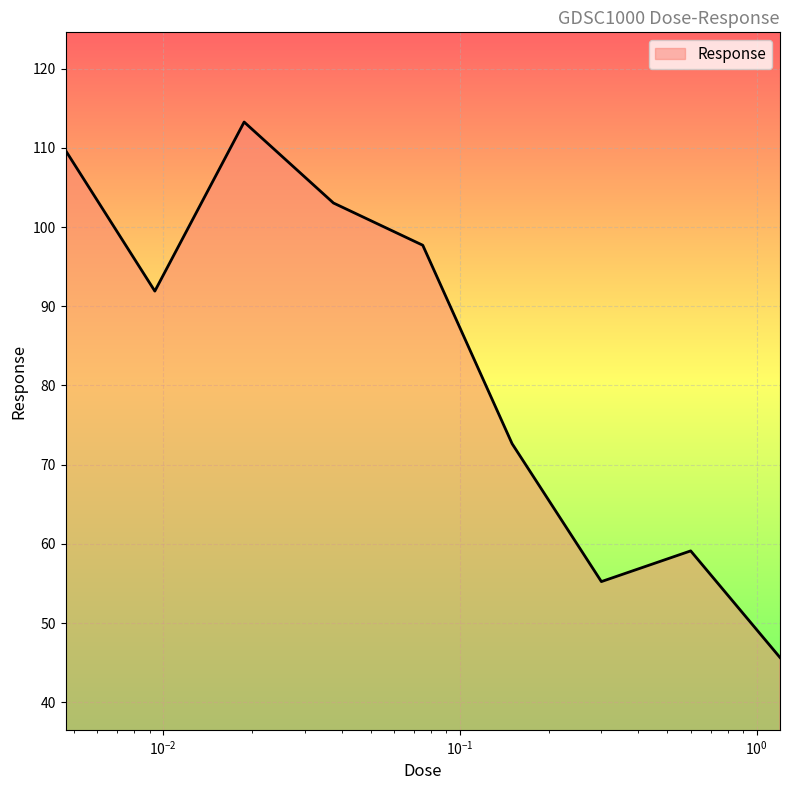

What is the difference between the maximum and minimum values?

67.6